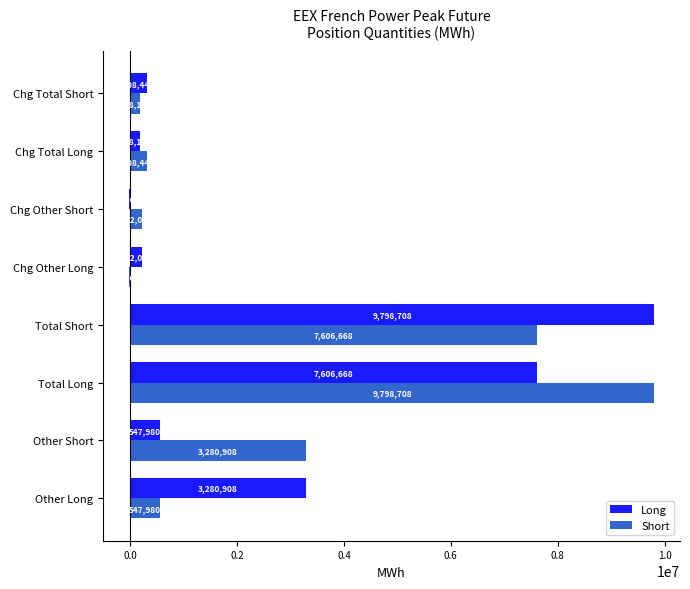

Is it true that Long equals 1349138 at Other Long?

False